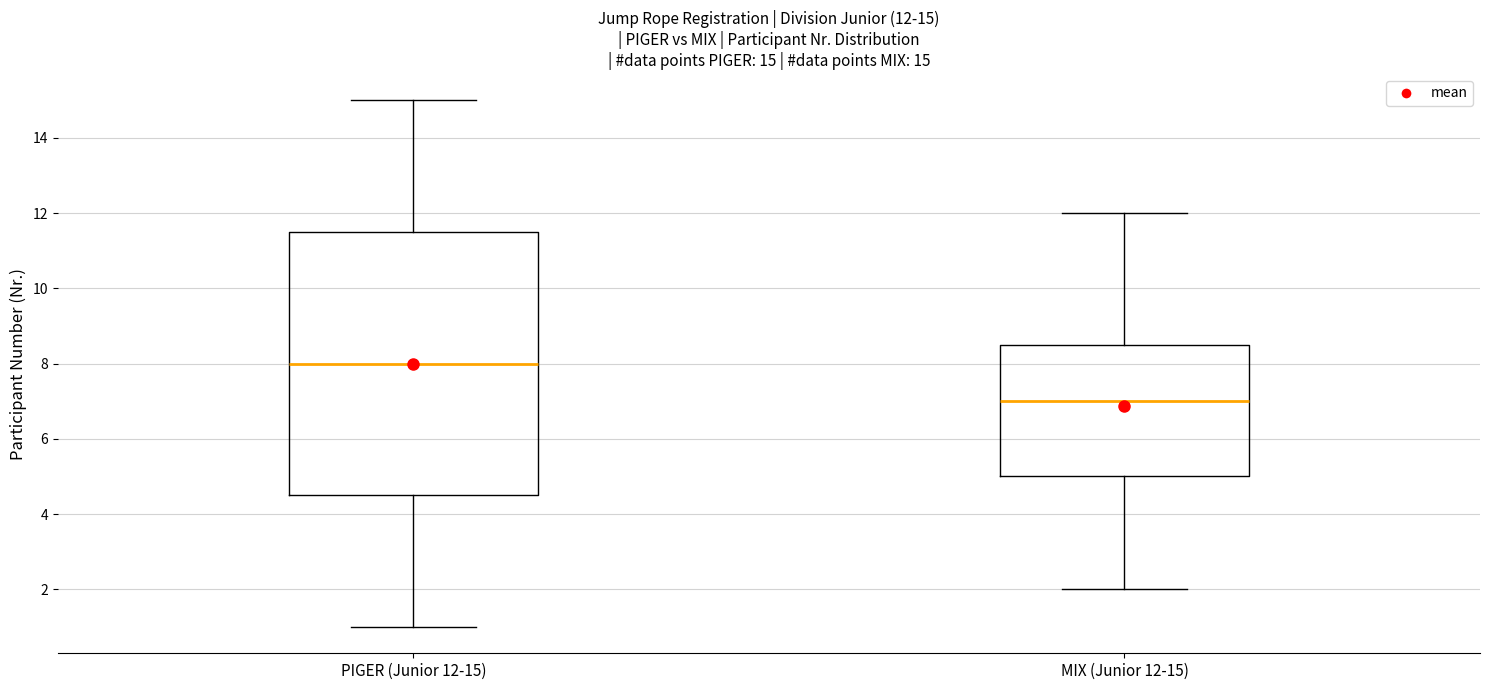

Which box's median line is the highest?

PIGER (Junior 12-15)